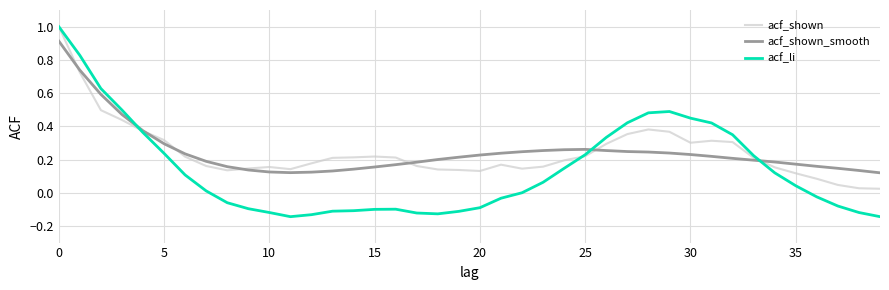

What is the highest value of the acf_li series?

1.0